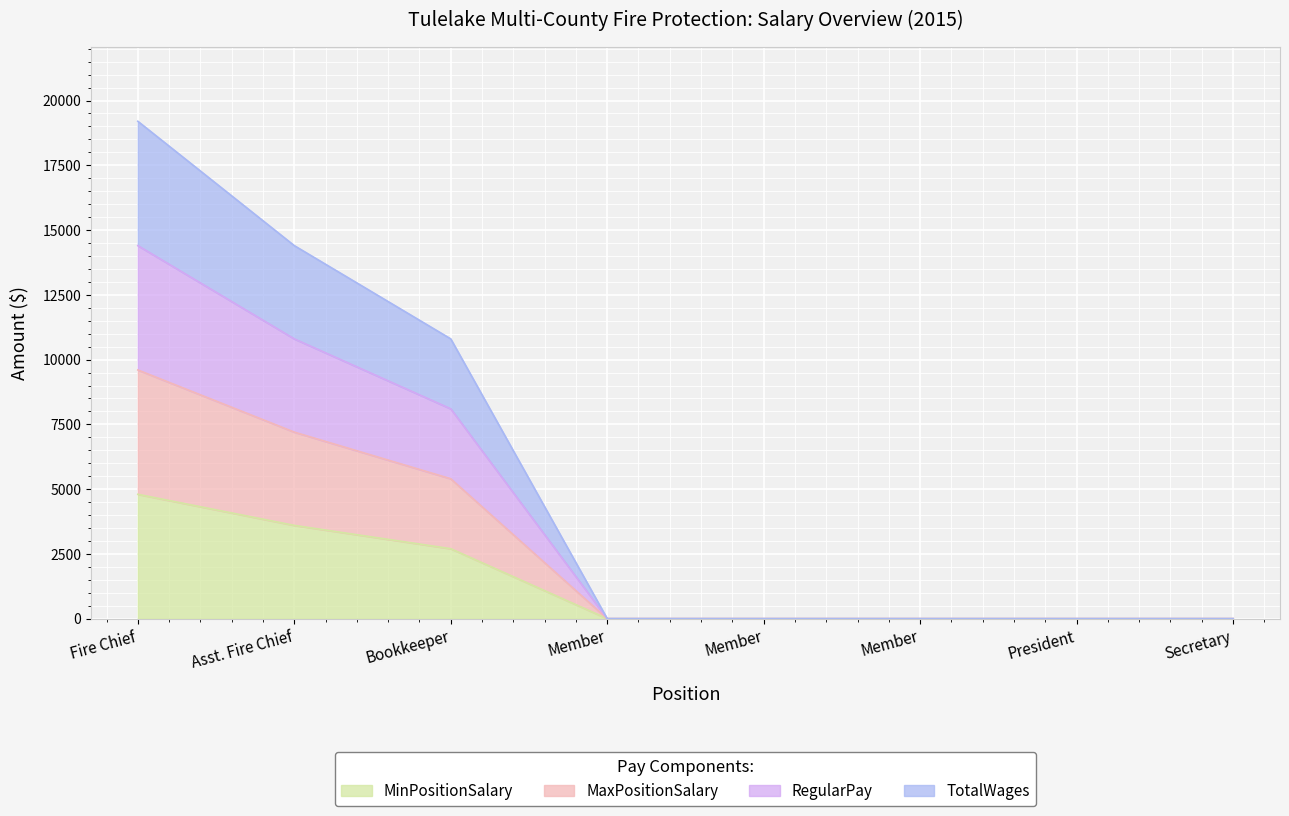

Which series has the widest spread of values?

TotalWages